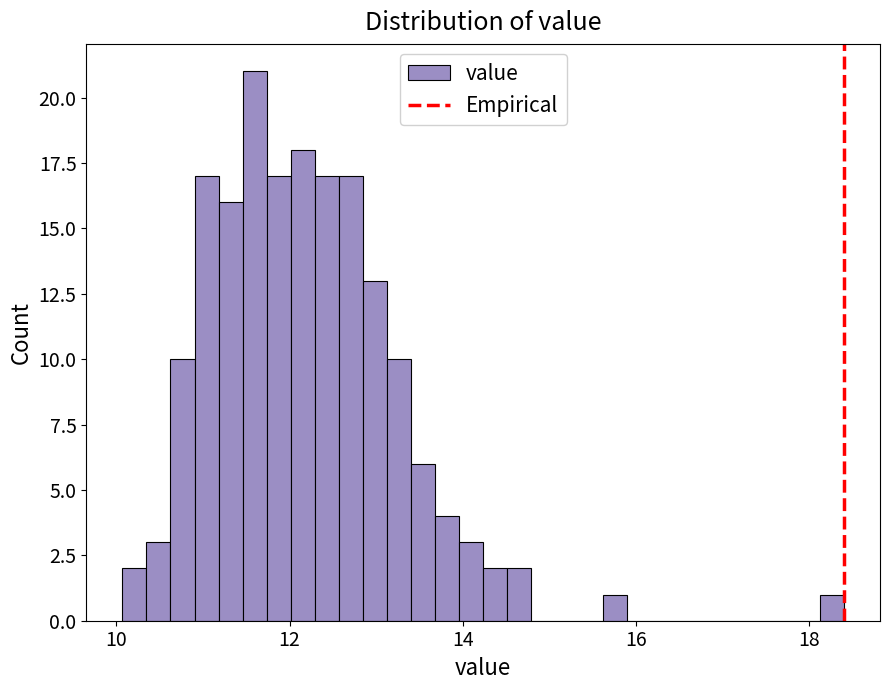

Read against the x-axis, roughly where is the centre of the tallest bar?

11.6